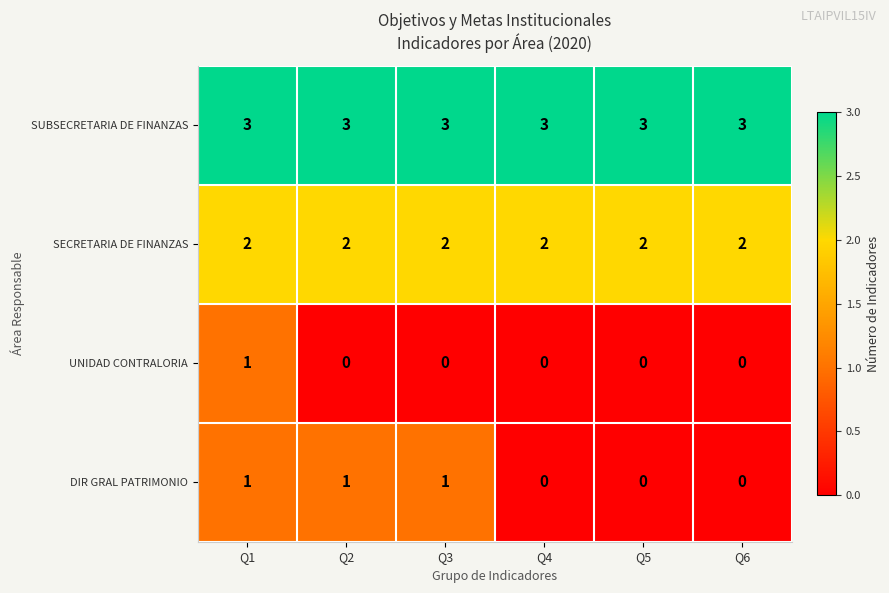

Is it true that SUBSECRETARIA DE FINANZAS equals 3 at Q1?

True